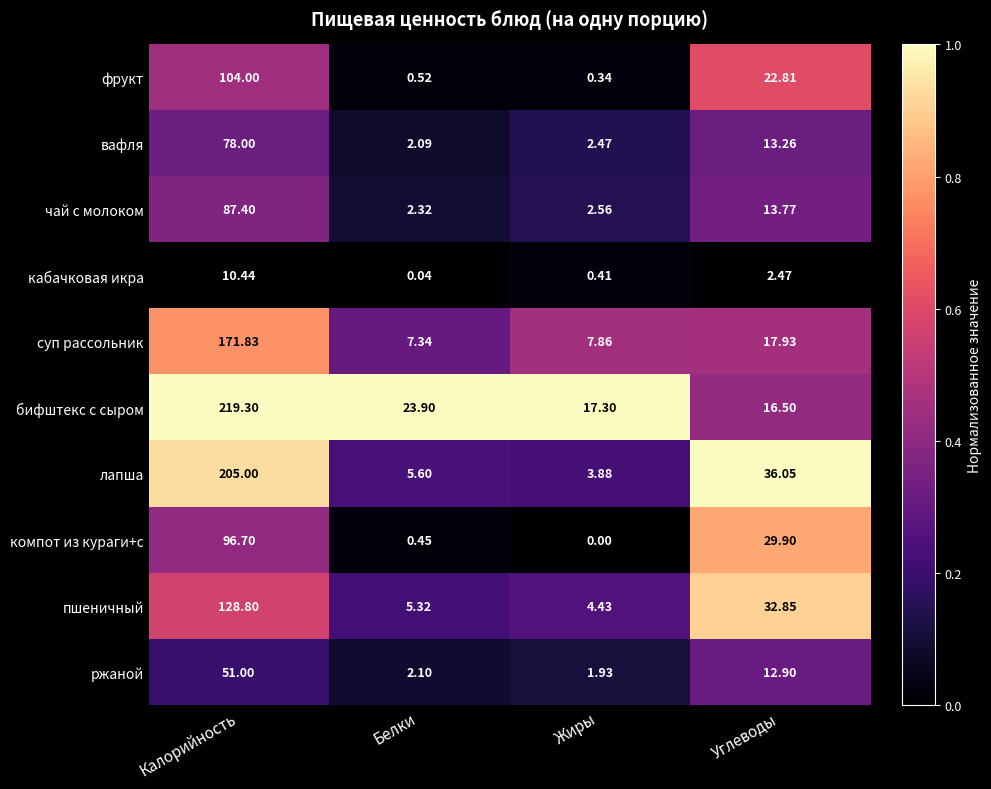

Which label corresponds to the smallest value in the chart?

Жиры